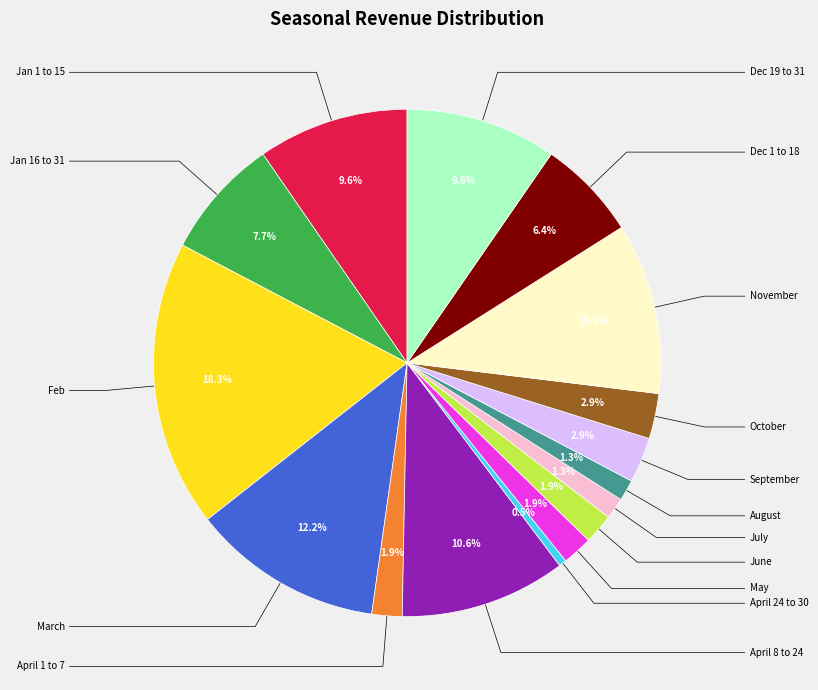

How many slices are in this pie chart?

16